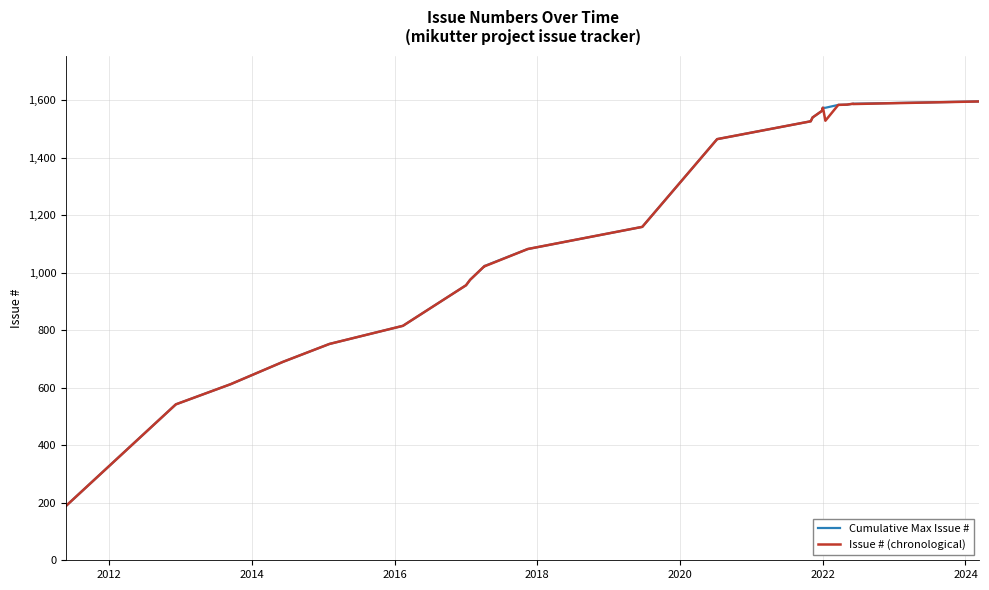

What is the smallest value displayed?

189